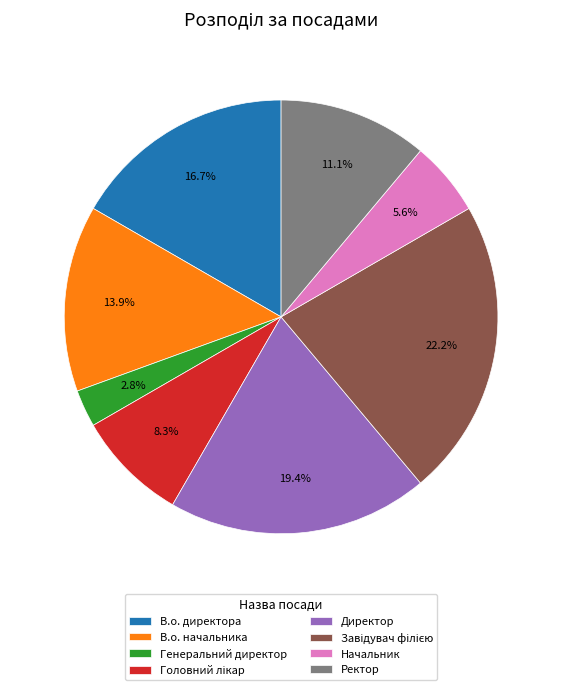

True or false: Начальник accounts for 6% of the total.

True